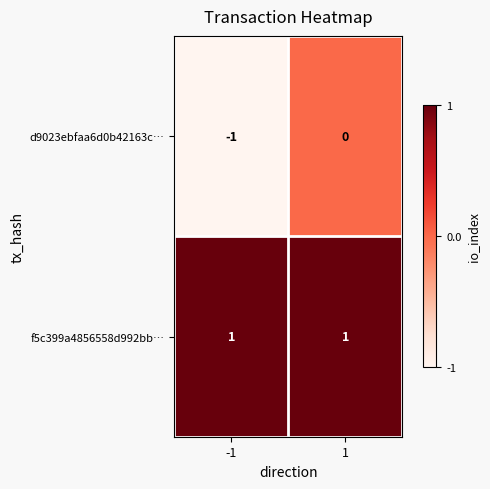

Reading left to right, transcribe all the data shown in this chart.

d9023ebfaa6d0b42163c…: -1=-1	1=0
f5c399a4856558d992bb…: -1=1	1=1